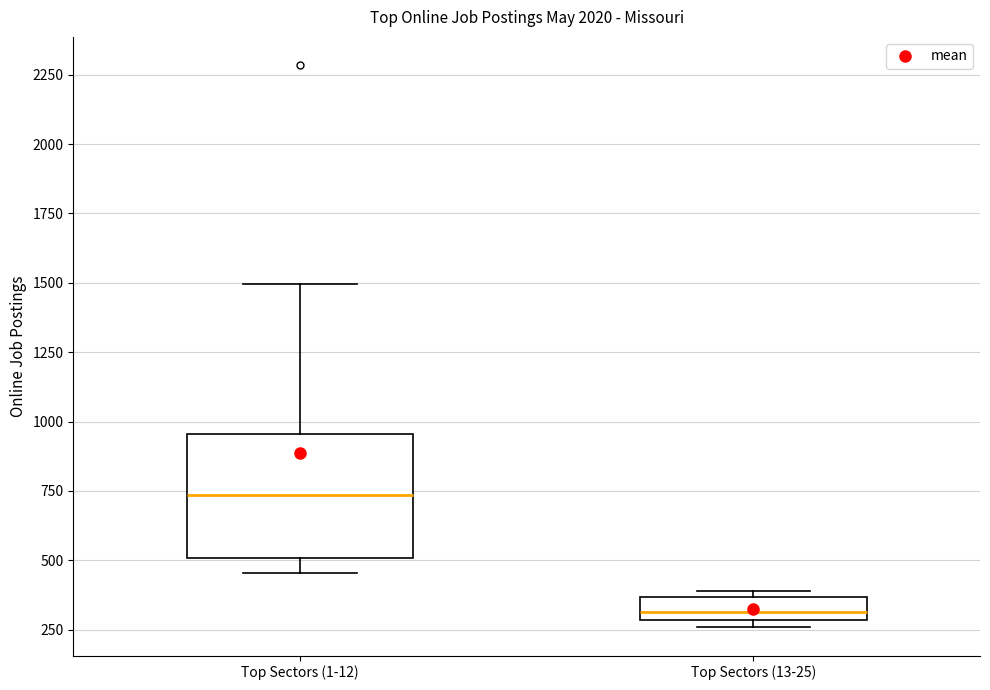

Reading left to right, transcribe this box plot: for each box, give where its median line is, the range the box spans, and where its two whiskers end, as read against the y-axis. The values are not printed on the chart, so give them approximately, as read against the axis.

Top Sectors (1-12): median 750, box 500 to 950, whiskers 450 to 1500
Top Sectors (13-25): median 300 (just above the box's lower edge), box 300 to 350, whiskers 250 to 400